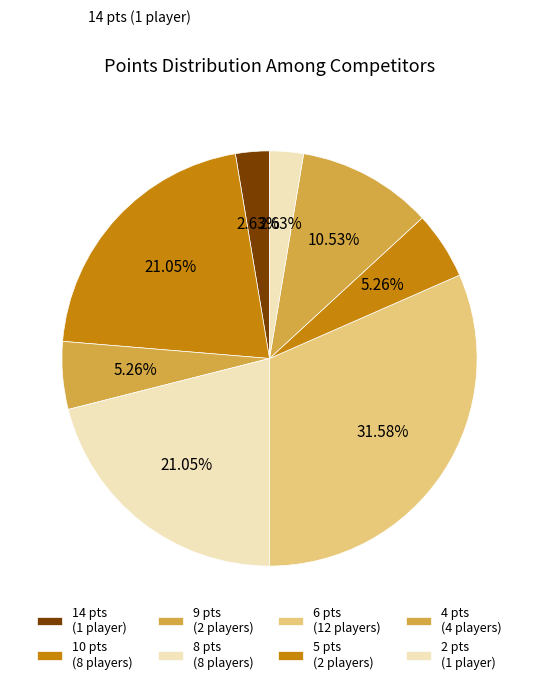

How many segments does this pie chart have?

8